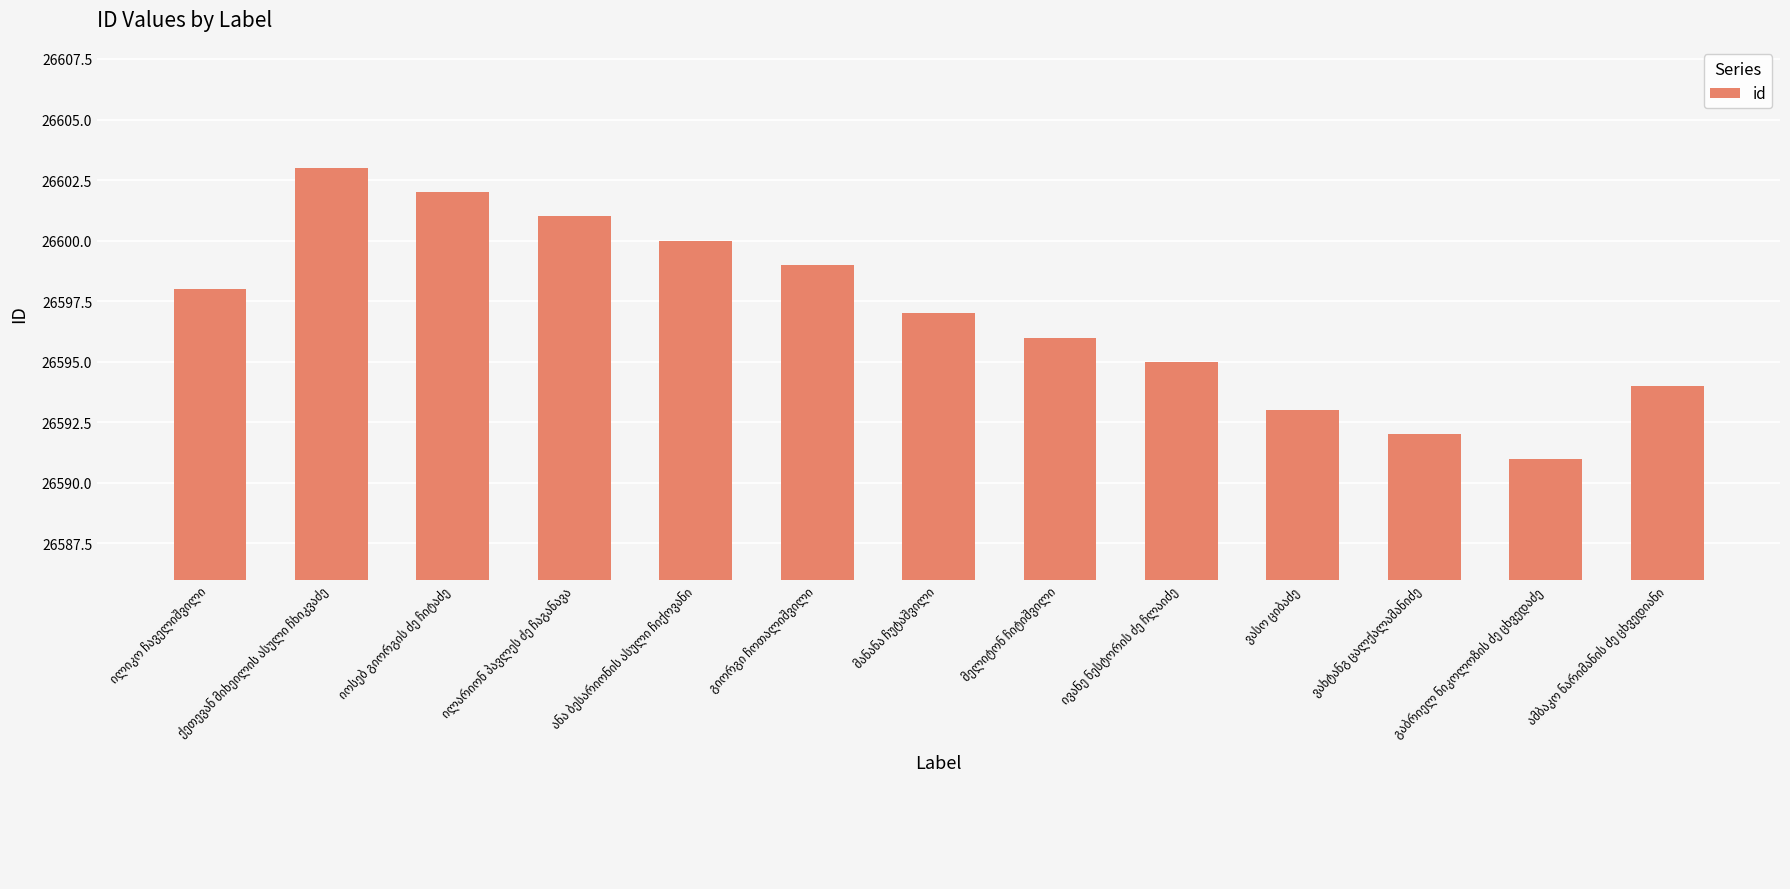

How many bars are there in total?

13